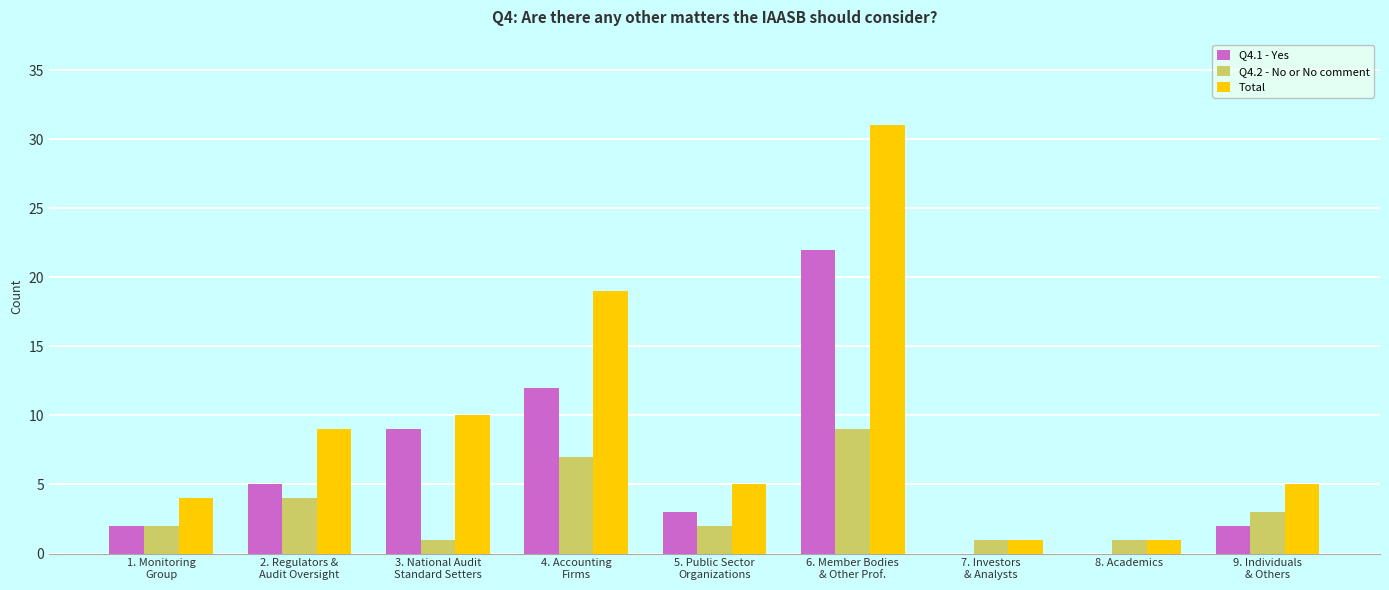

Is it true that Total equals 5 at 5. Public Sector
Organizations?

True